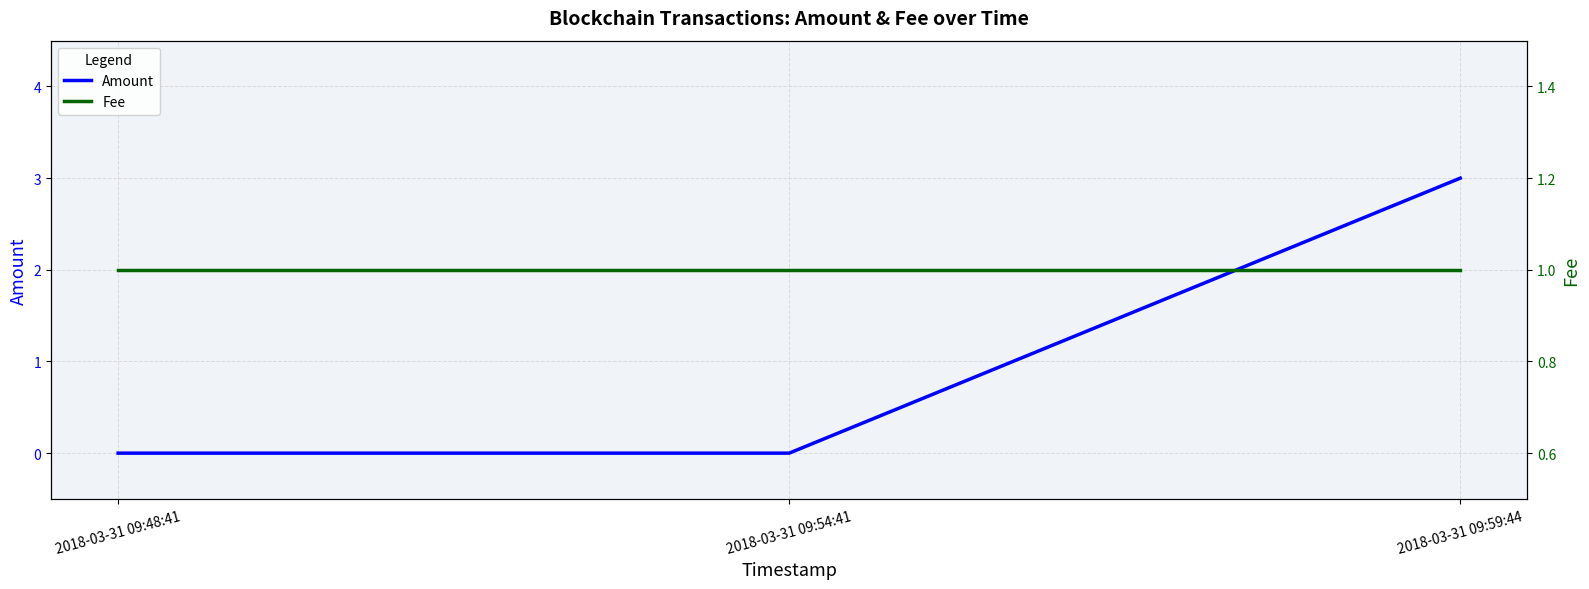

Which series has the largest range (max minus min)?

Amount